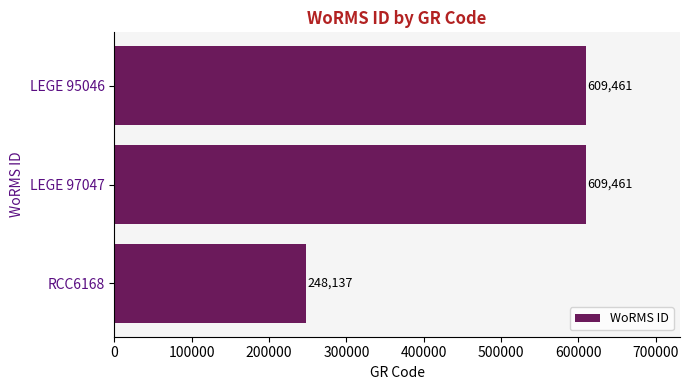

What is the sum of all values?

1467059